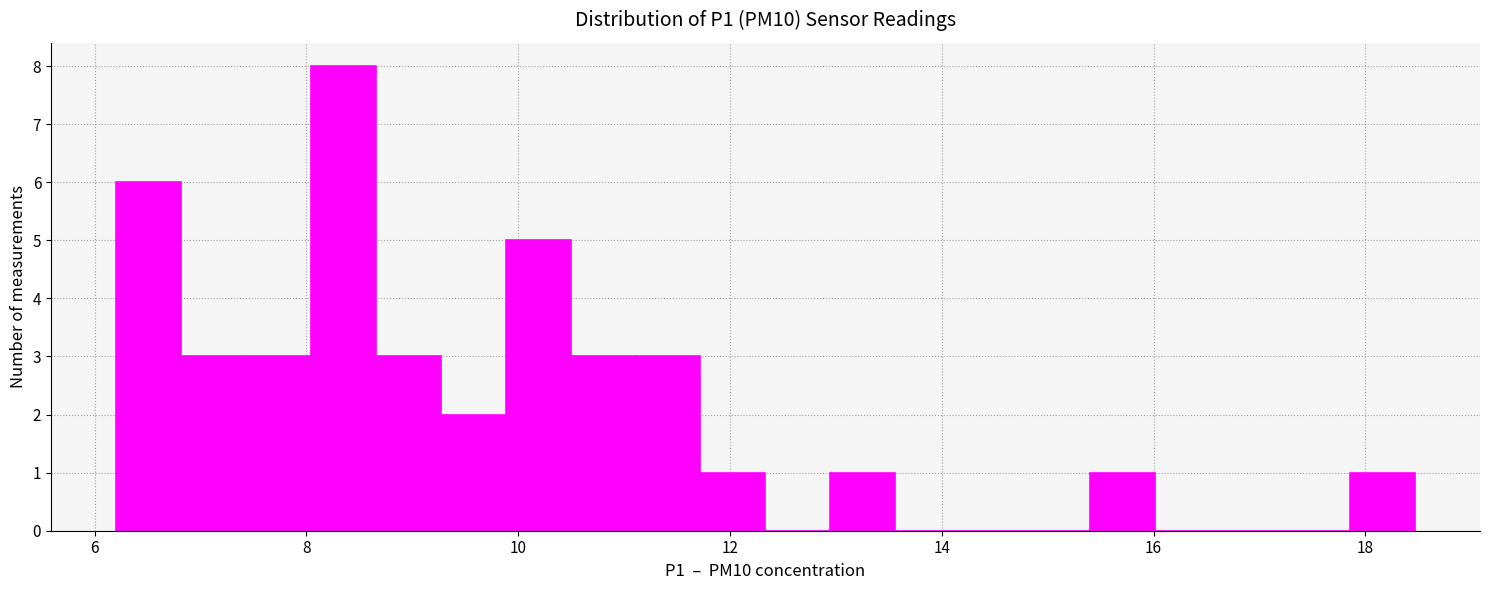

Read against the x-axis, roughly where is the centre of the tallest bar?

8.4